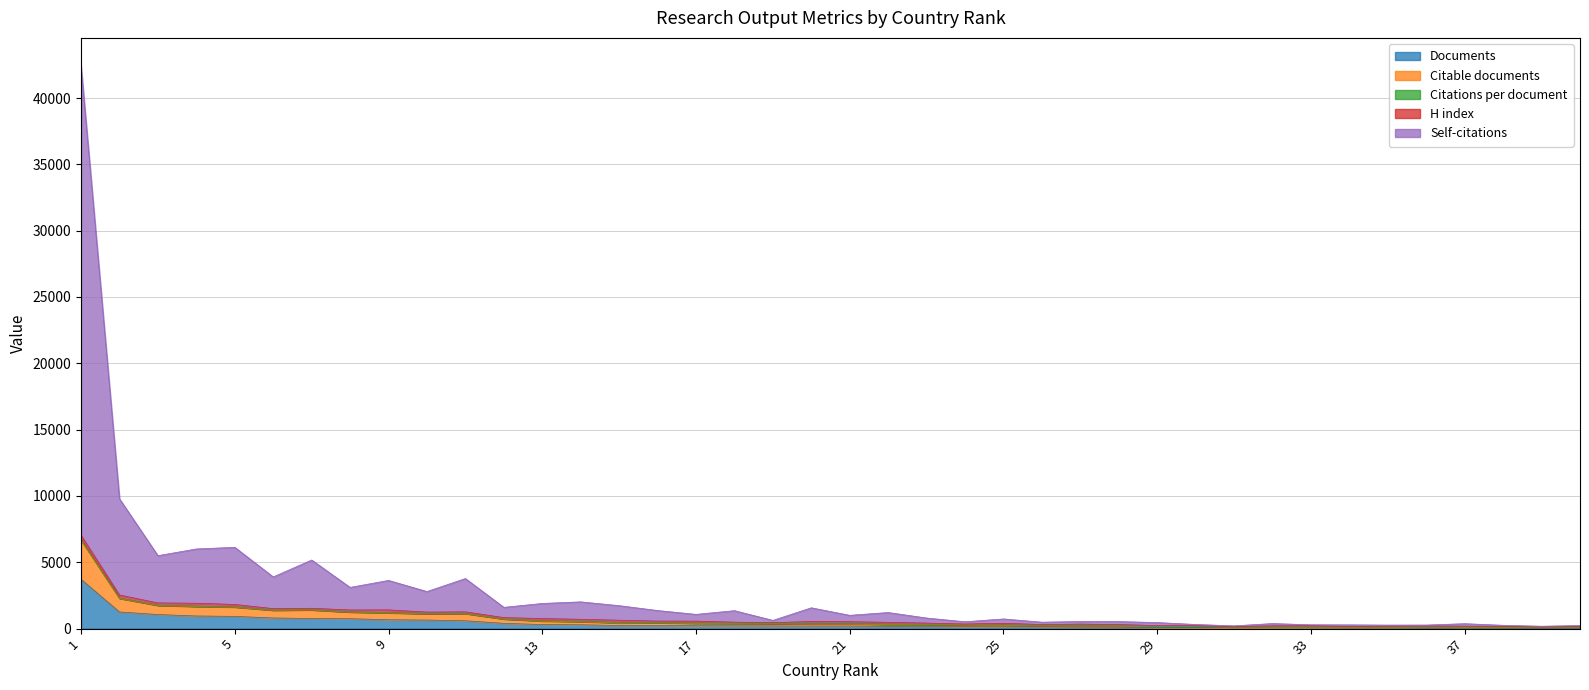

What is the maximum value for Documents?

3721.0